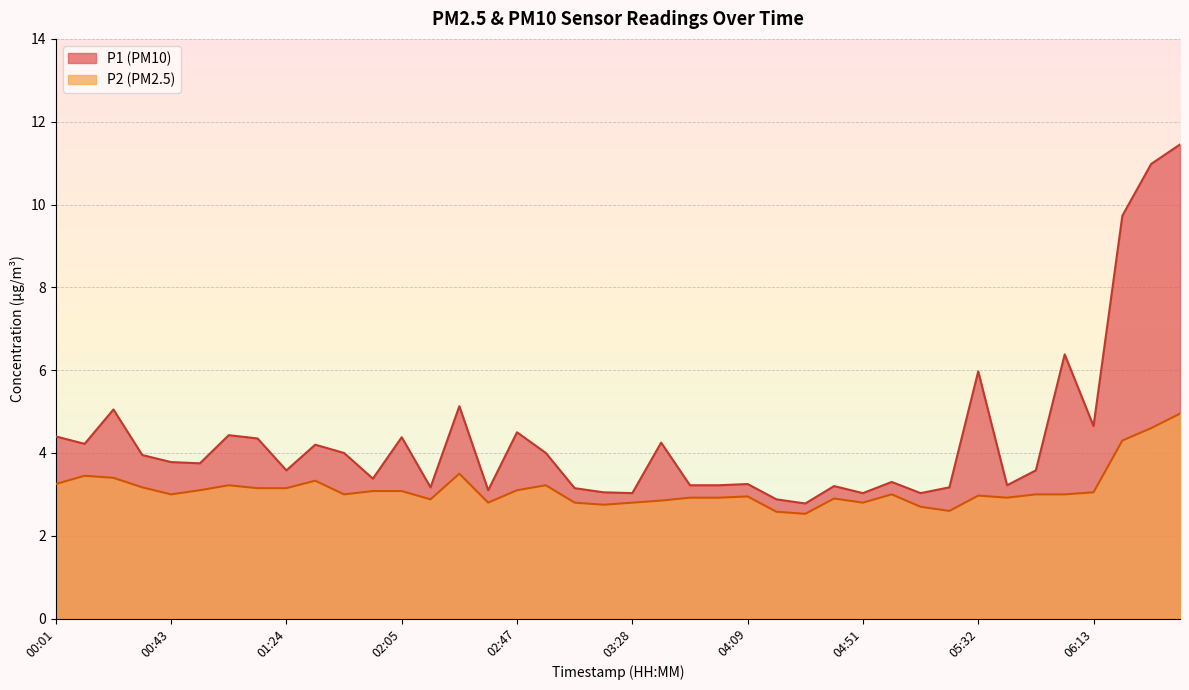

True or false: P1 and P2 cross at least once.

False